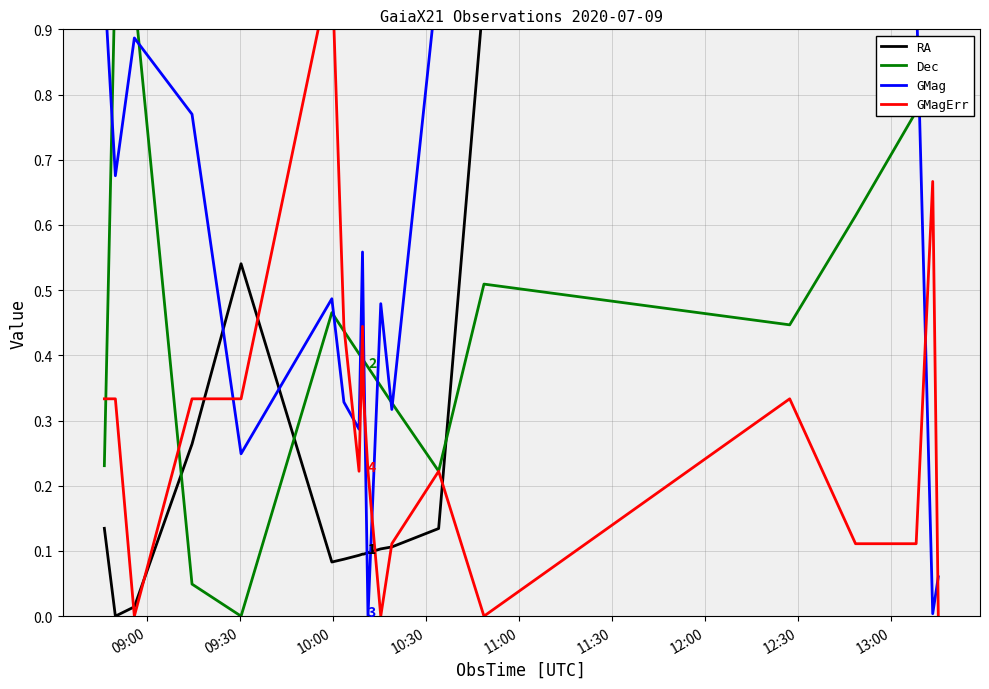

What is the label of the 14th point from the right?

12:00